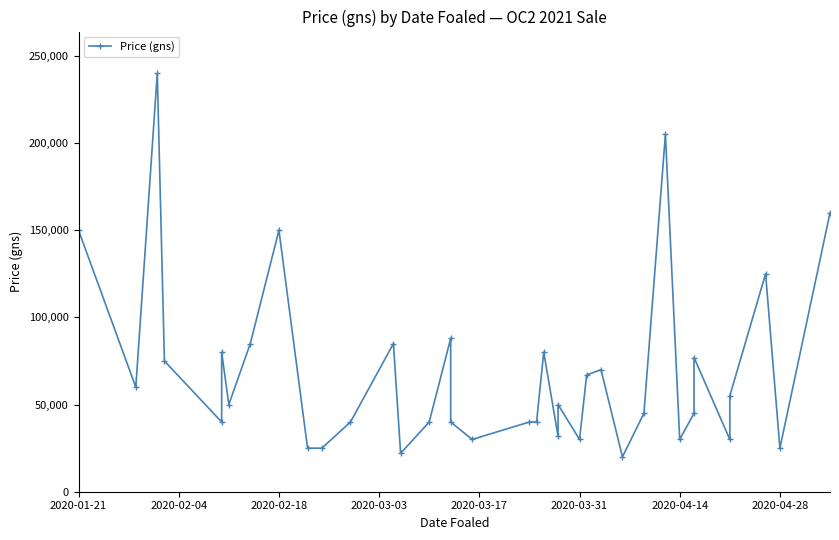

What is the value of the 24th point from the left?

30000